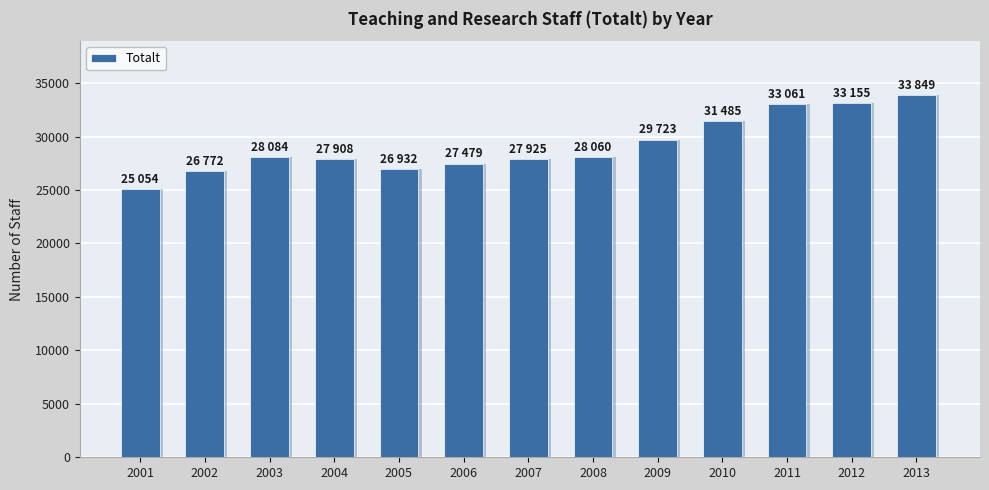

What is the value of the 13th bar from the left?

33849